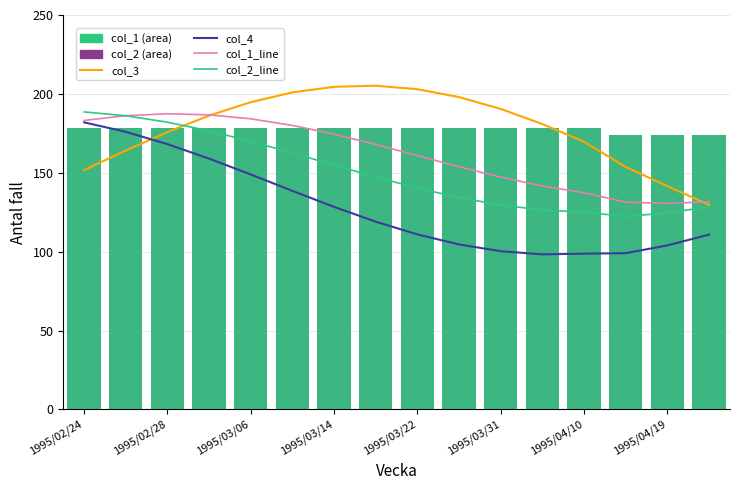

The col_1_line series shows 259.0 at 1995/03/31. True or false?

False